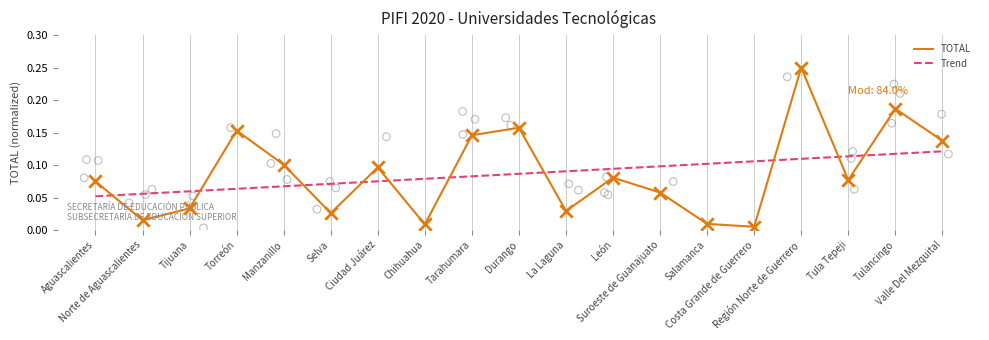

Which series reaches the maximum Y coordinate?

TOTAL